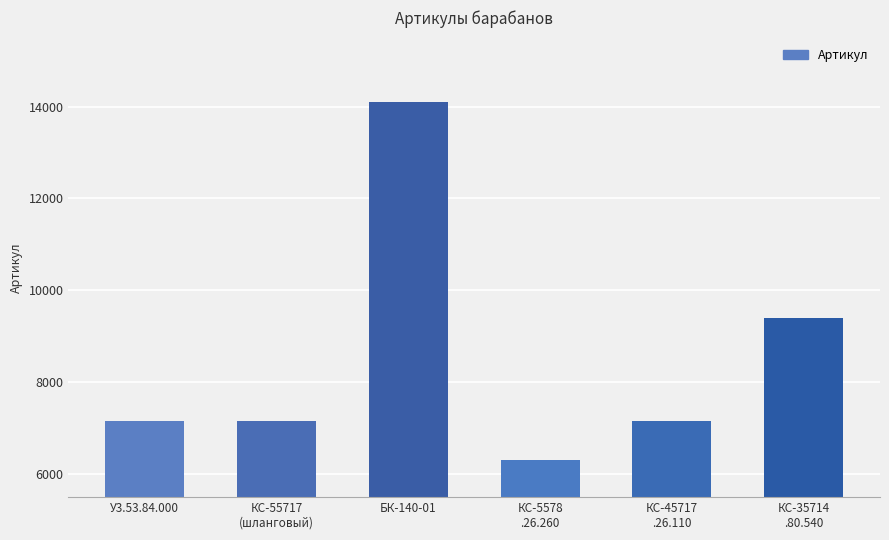

What is the difference between the second highest and second lowest values?

2237